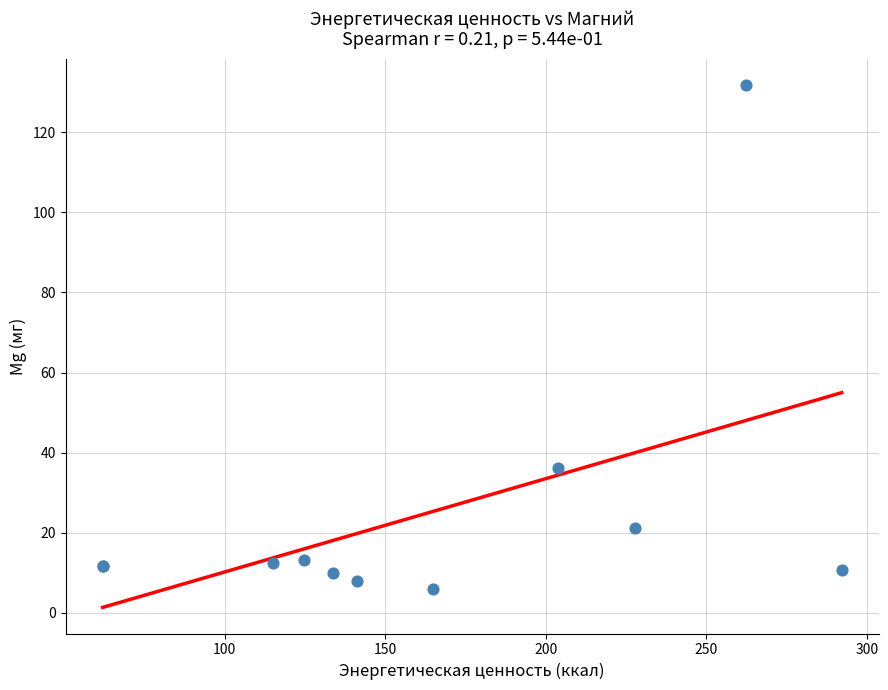

What Y value in the scatter plot is closest to 68?

36.2